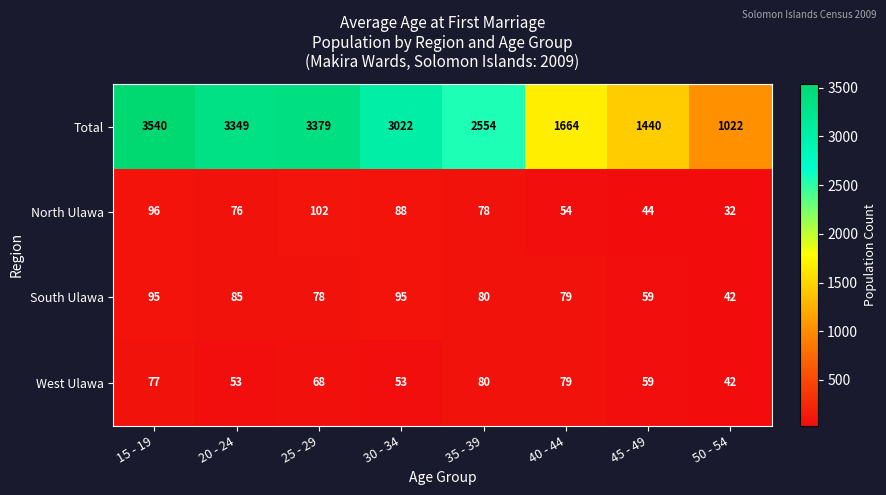

At which category does the chart reach its peak across all series?

15 - 19